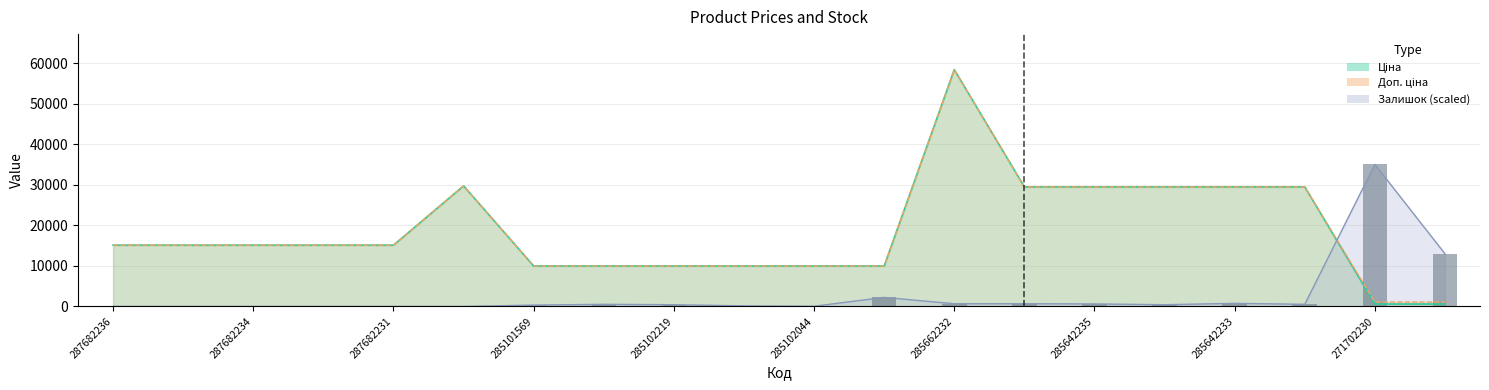

How many positive values does the Залишок series have?

14